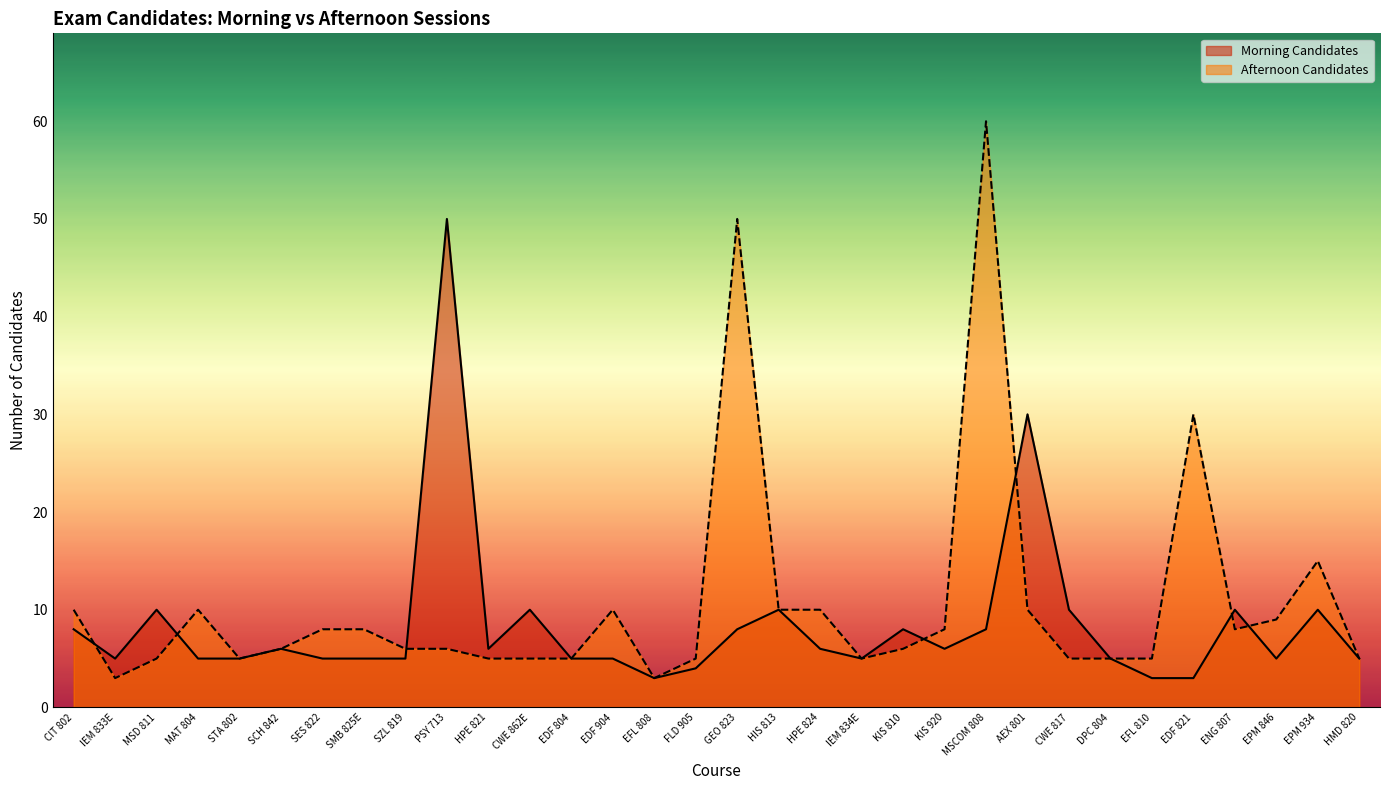

What is the difference between the second highest and second lowest values in the Afternoon Candidates series?

47